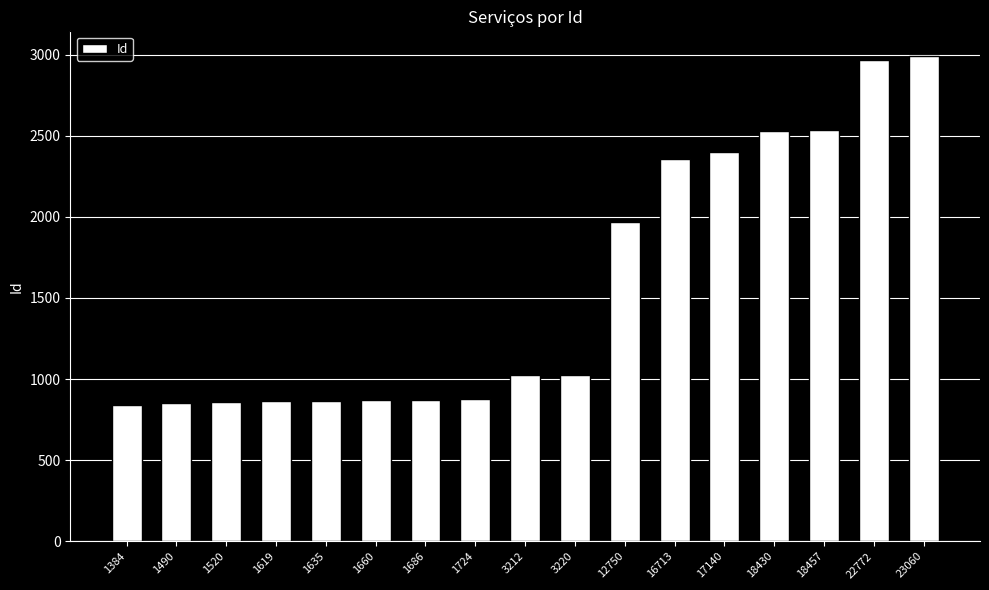

Is it true that the value at 1490 is 539?

False